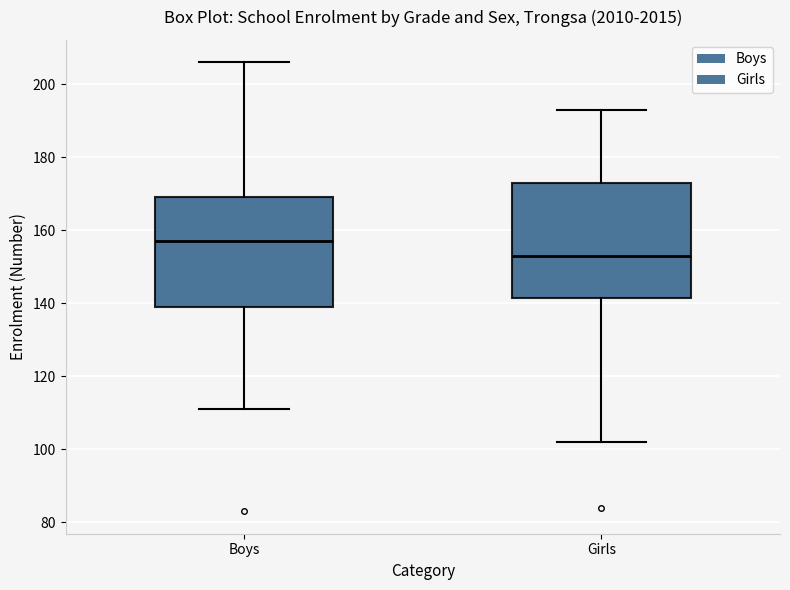

Which box's median line is the lowest?

Girls